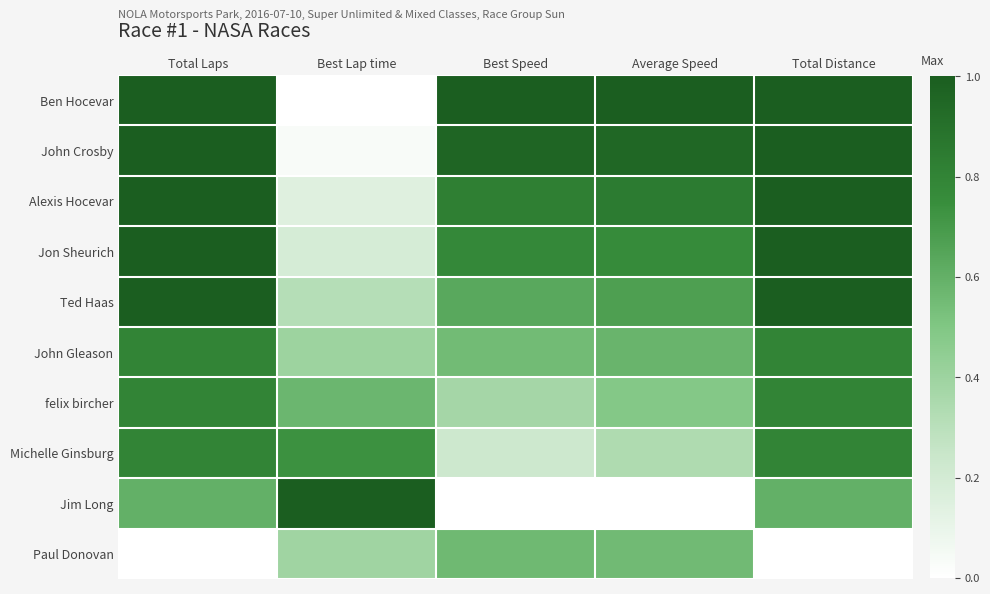

Reading right to left, list all the values displayed in this chart.

Ben Hocevar: Total Distance=1.0	Average Speed=1.0	Best Speed=1.0	Best Lap time=0.0	Total Laps=1.0
John Crosby: Total Distance=1.0	Average Speed=1.0	Best Speed=1.0	Best Lap time=0.0	Total Laps=1.0
Alexis Hocevar: Total Distance=1.0	Average Speed=0.8	Best Speed=0.8	Best Lap time=0.1	Total Laps=1.0
Jon Sheurich: Total Distance=1.0	Average Speed=0.8	Best Speed=0.8	Best Lap time=0.2	Total Laps=1.0
Ted Haas: Total Distance=1.0	Average Speed=0.7	Best Speed=0.6	Best Lap time=0.3	Total Laps=1.0
John Gleason: Total Distance=0.8	Average Speed=0.6	Best Speed=0.5	Best Lap time=0.4	Total Laps=0.8
felix bircher: Total Distance=0.8	Average Speed=0.5	Best Speed=0.4	Best Lap time=0.6	Total Laps=0.8
Michelle Ginsburg: Total Distance=0.8	Average Speed=0.3	Best Speed=0.2	Best Lap time=0.7	Total Laps=0.8
Jim Long: Total Distance=0.6	Average Speed=0.0	Best Speed=0.0	Best Lap time=1.0	Total Laps=0.6
Paul Donovan: Total Distance=0.0	Average Speed=0.6	Best Speed=0.6	Best Lap time=0.4	Total Laps=0.0